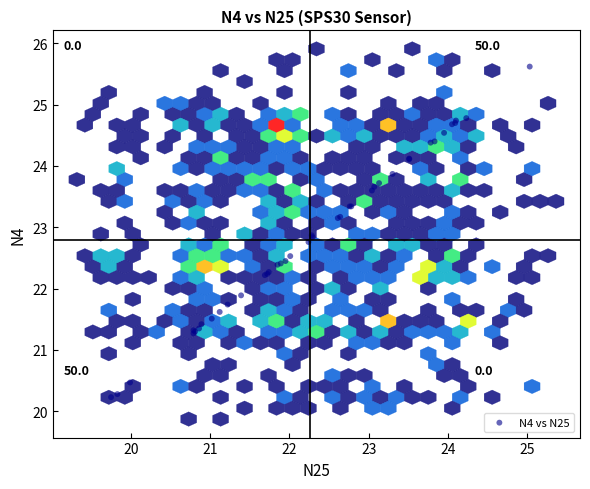

What Y value in the scatter plot is closest to 22?

21.9